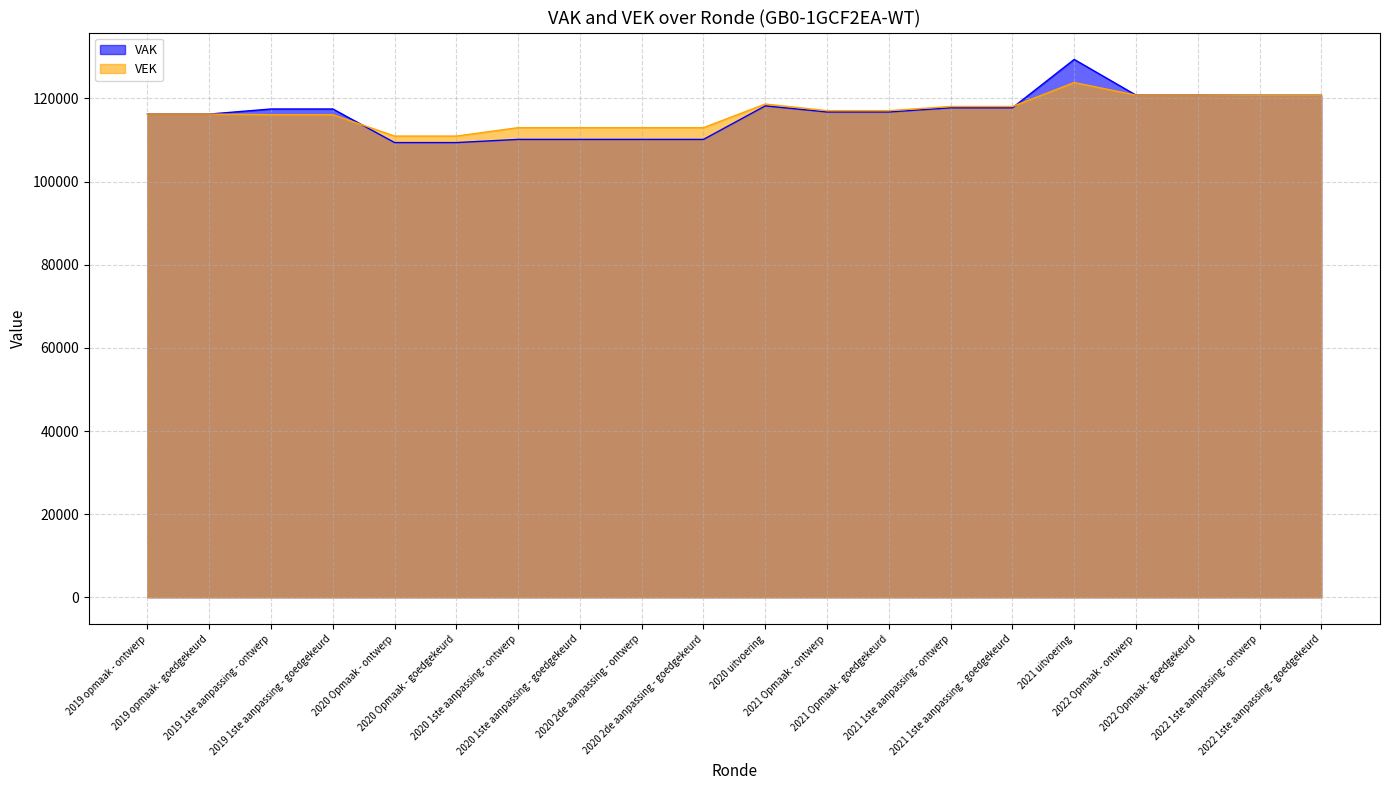

Where is VEK nearest to the value 117399?

2021 Opmaak - ontwerp